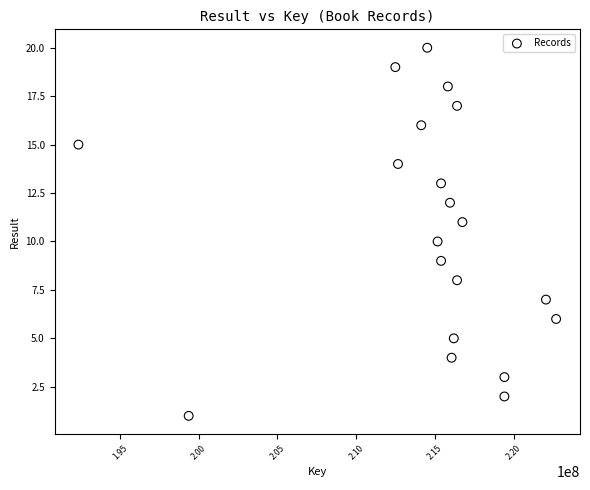

What is the range of X values (max minus min)?

30311376